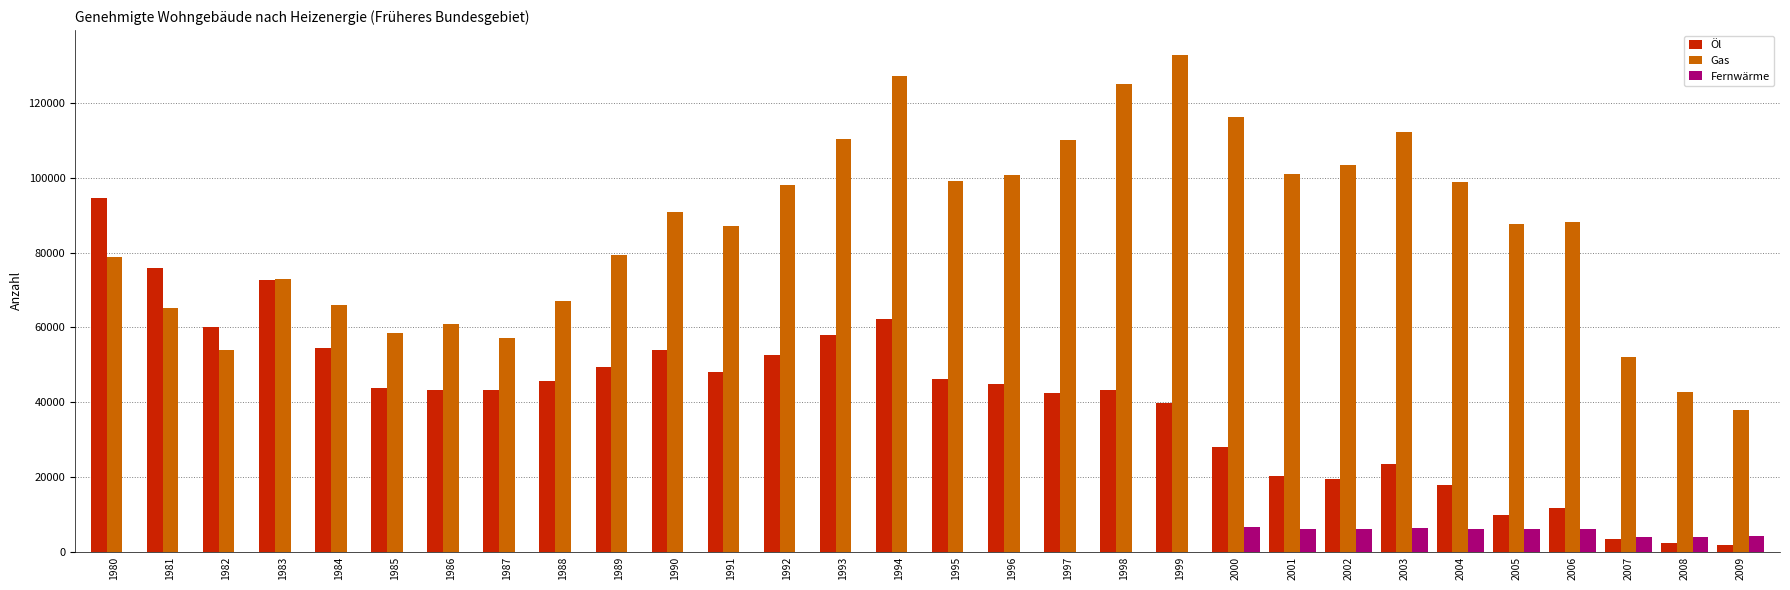

Is the value of Fernwärme at 1989 greater than the value of Gas at 2000?

No